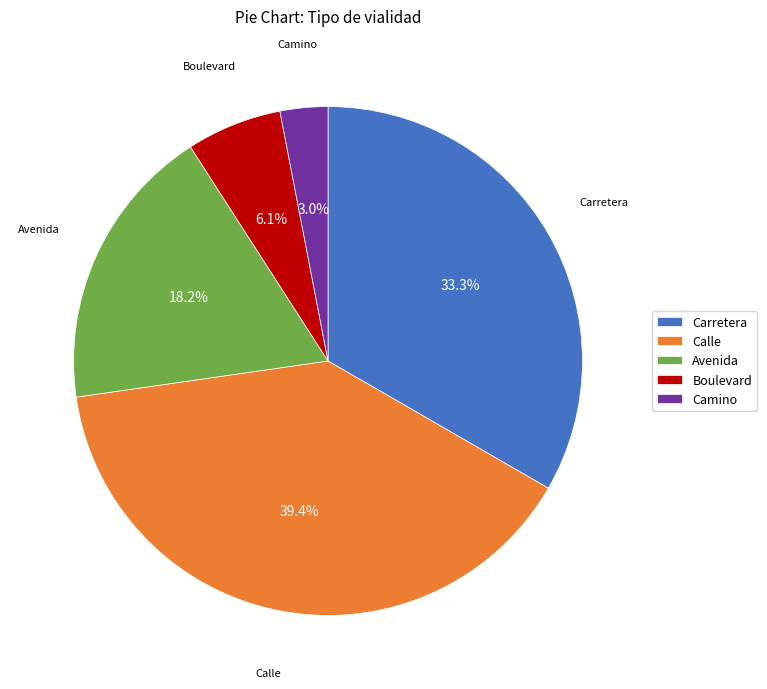

Is Avenida the majority of the pie?

No